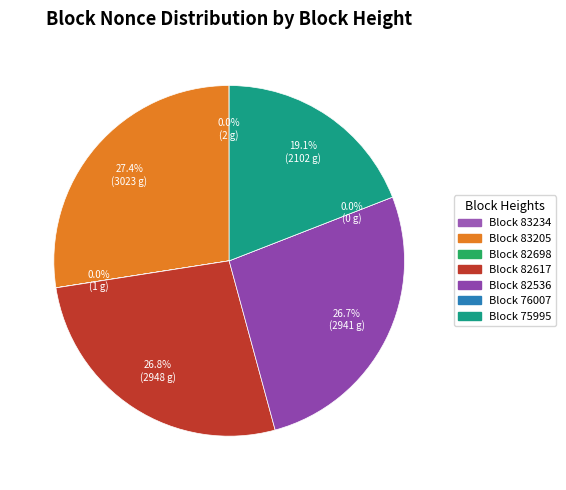

True or false: 82536 accounts for 13% of the total.

False